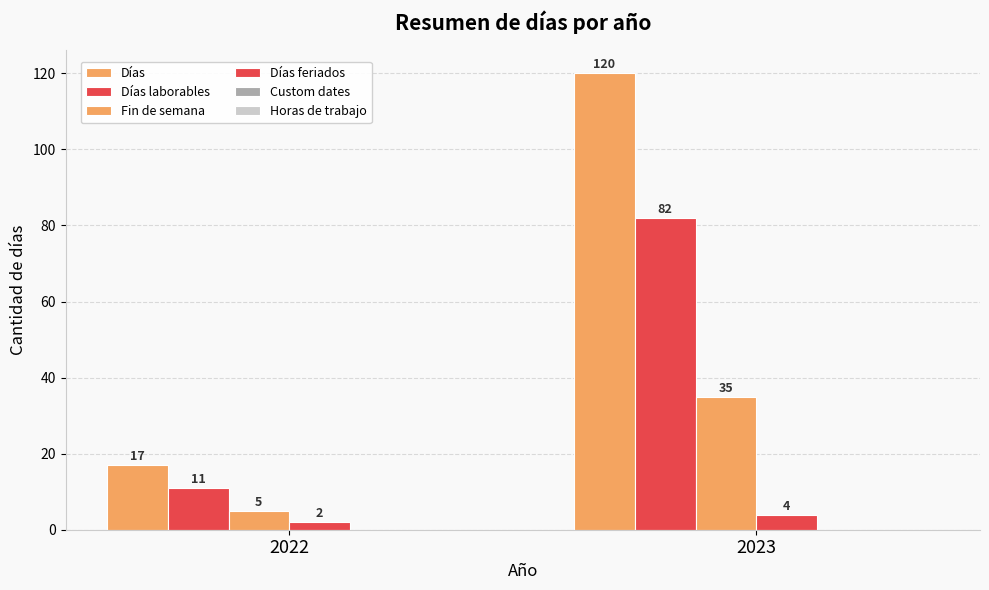

Rank the series at 2022 from highest to lowest value.

Días, Días laborables, Fin de semana, Días feriados, Custom dates, Horas de trabajo